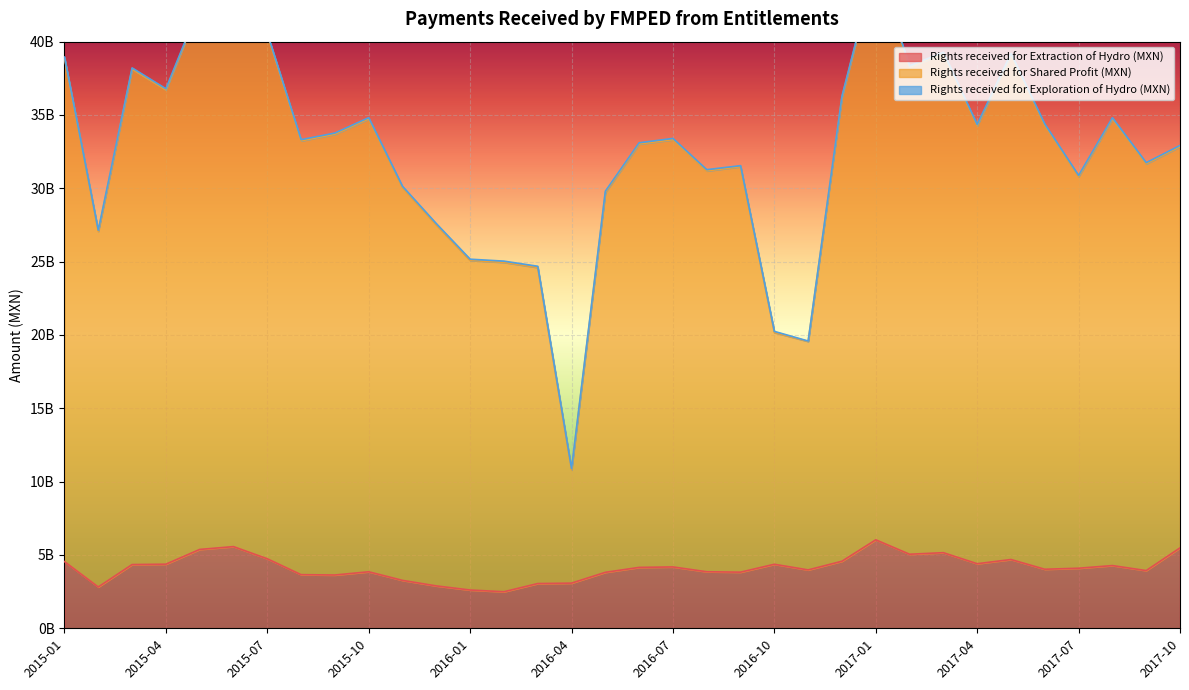

What is the total value across all series at 2015-10?

38672246852